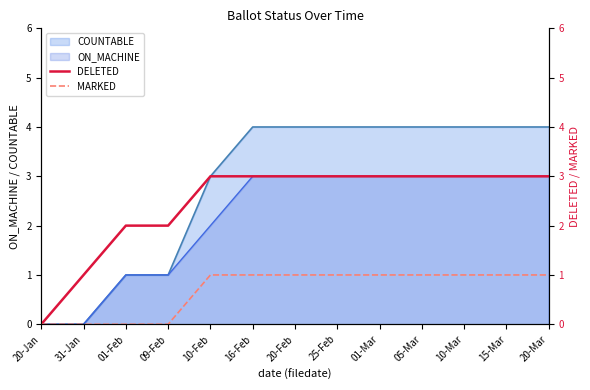

True or false: COUNTABLE has a value of 4 at 20-Feb.

True